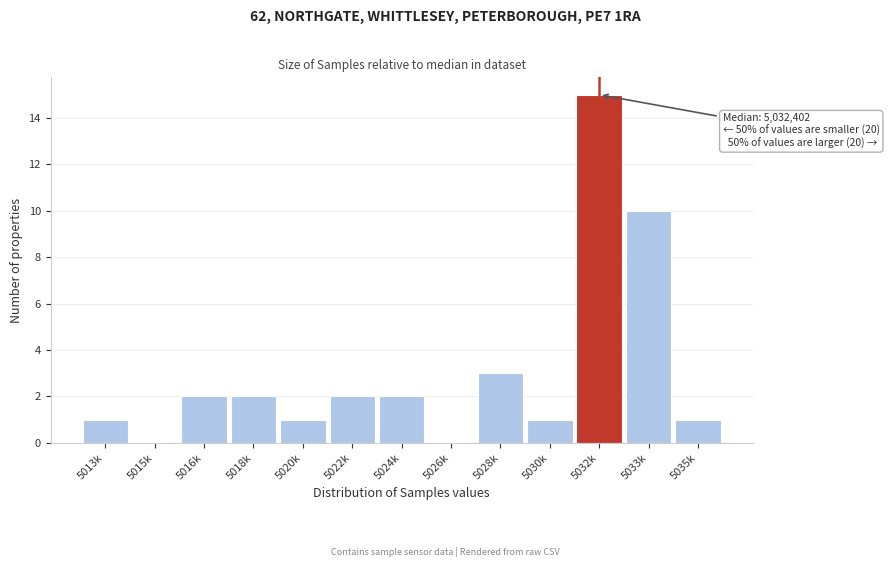

Reading left to right, what are all the values shown in this chart?

5013k=1	5015k=0	5016k=2	5018k=2	5020k=1	5022k=2	5024k=2	5026k=0	5028k=3	5030k=1	5032k=15	5033k=10	5035k=1